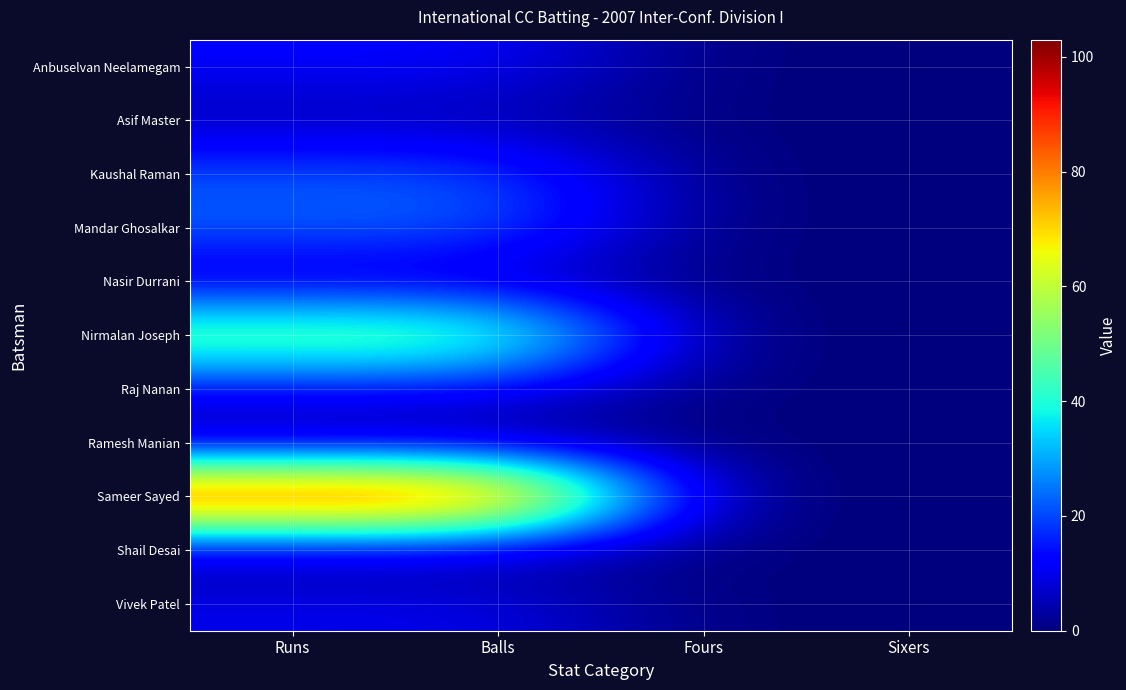

List the series in order of their peak value, highest first.

Sameer Sayed, Nirmalan Joseph, Mandar Ghosalkar, Kaushal Raman, Anbuselvan Neelamegam, Raj Nanan, Vivek Patel, Nasir Durrani, Asif Master, Shail Desai, Ramesh Manian